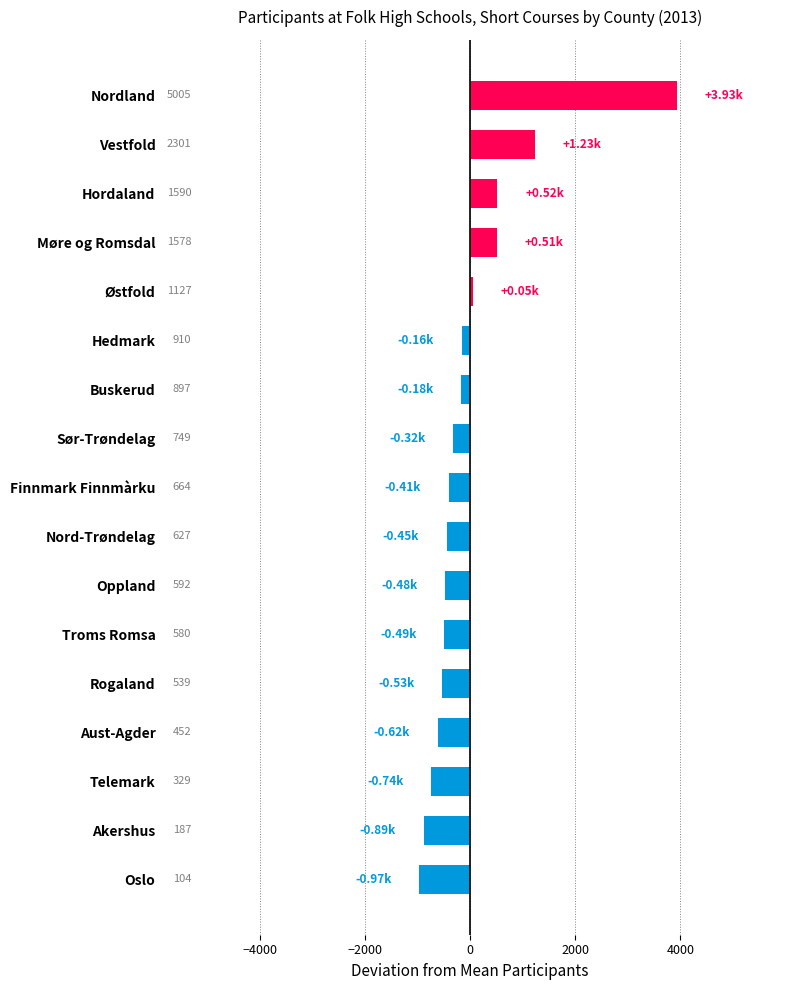

How many bars are there in total?

17